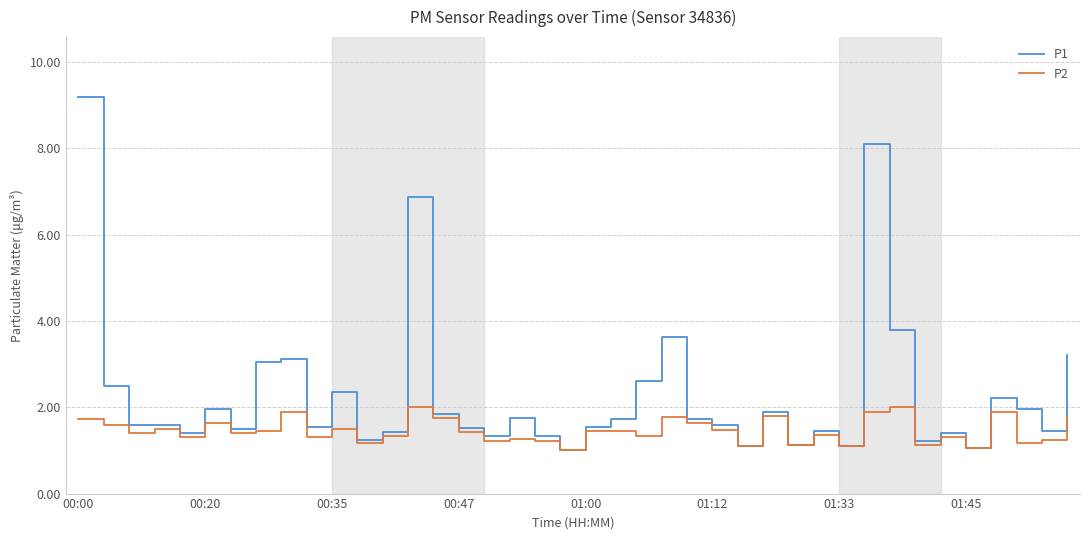

How many lines are shown in the chart?

2